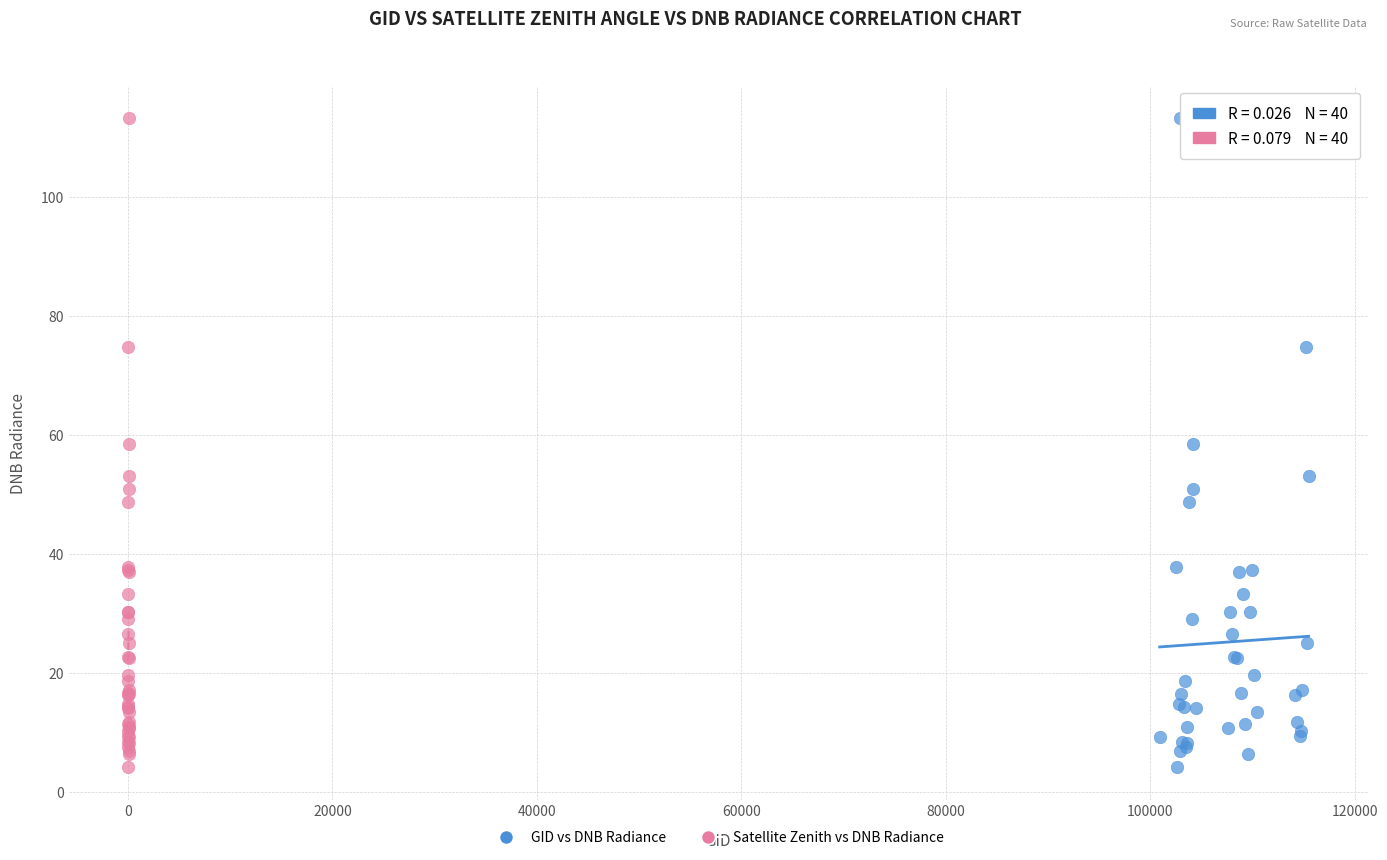

What are all the series names shown in the legend?

GID vs DNB Radiance, Satellite Zenith vs DNB Radiance